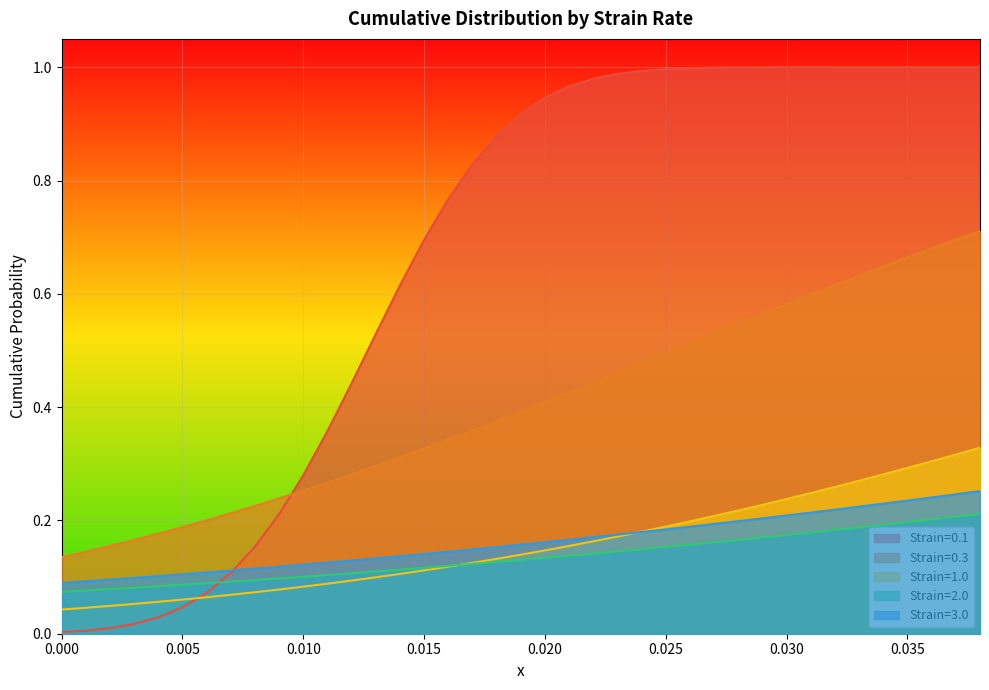

What is the difference between the maximum and minimum values in the 1.0 series?

0.3